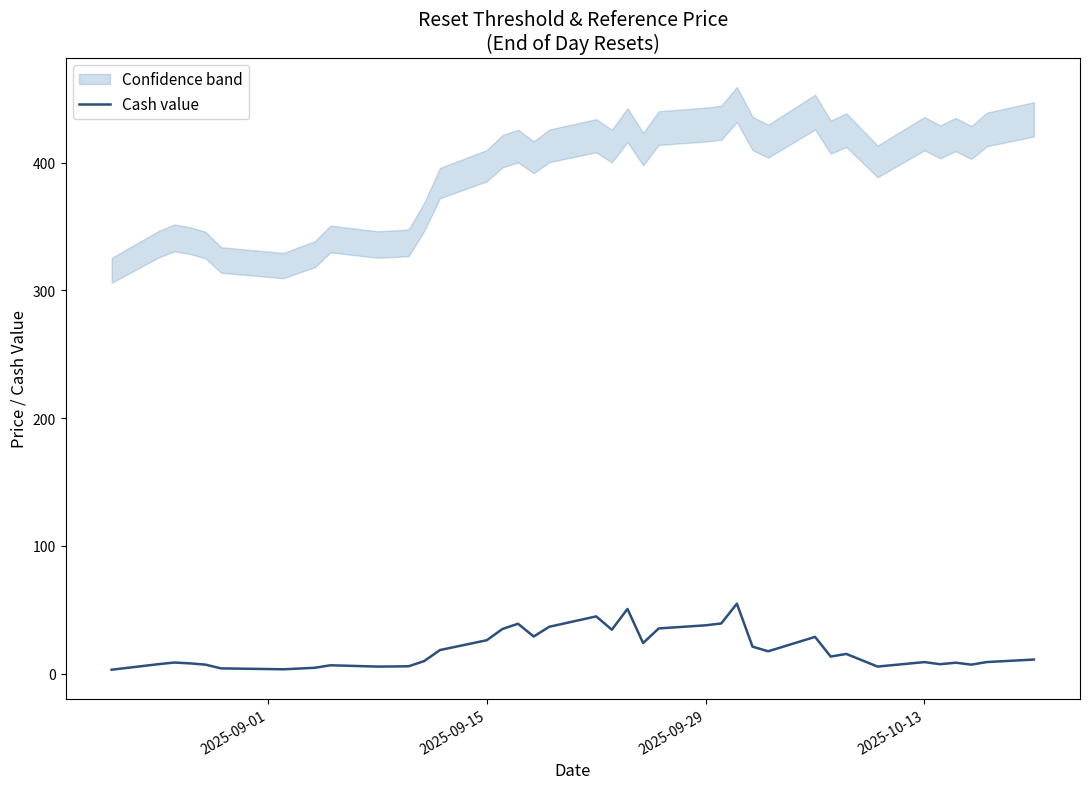

What is the sum of all values?

740.1